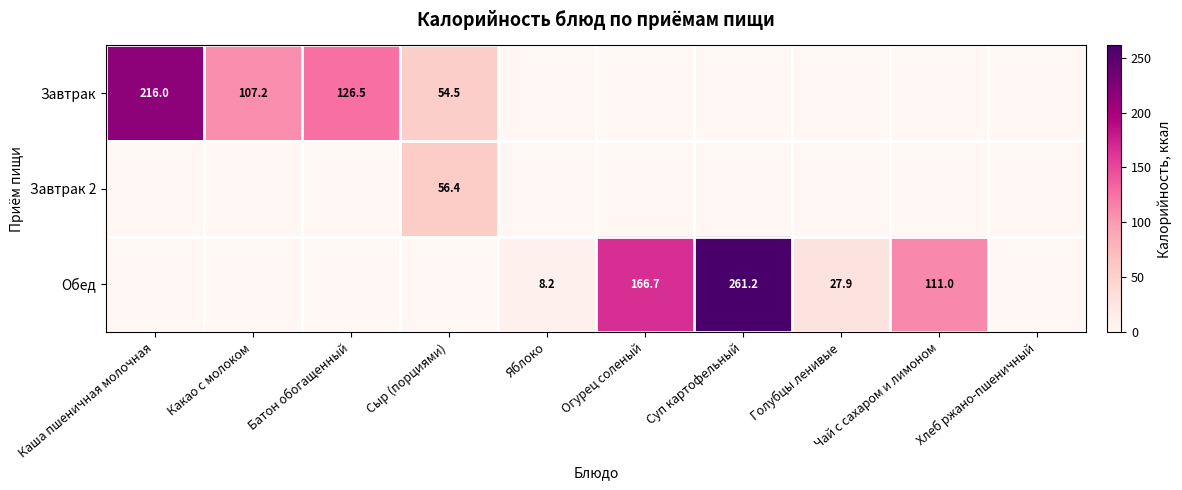

Is it true that Обед equals 27.9 at Голубцы ленивые?

True